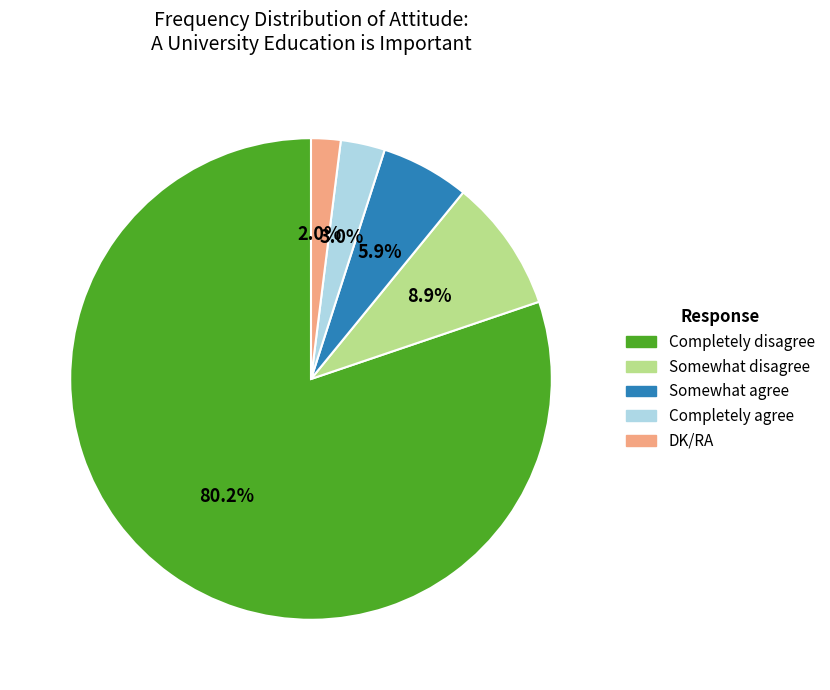

The Completely agree slice represents 16% of the pie. True or false?

False